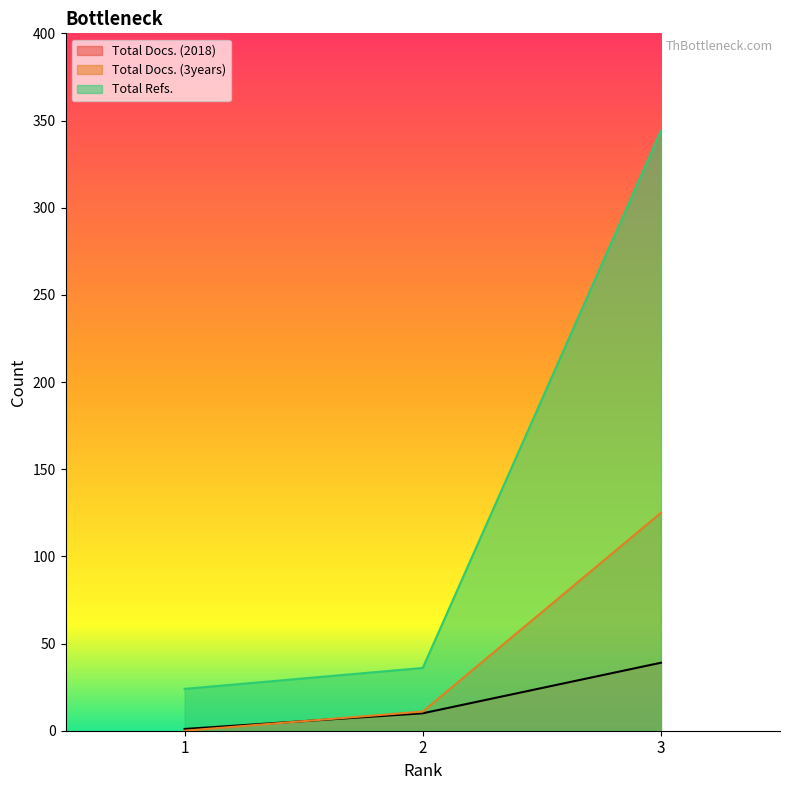

Does the chart display data point markers on the line(s)?

No